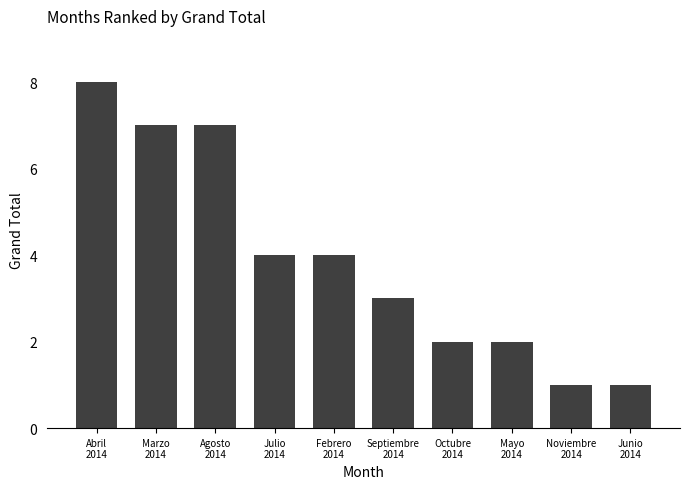

What is the label of the 3rd bar from the right?

Mayo
2014